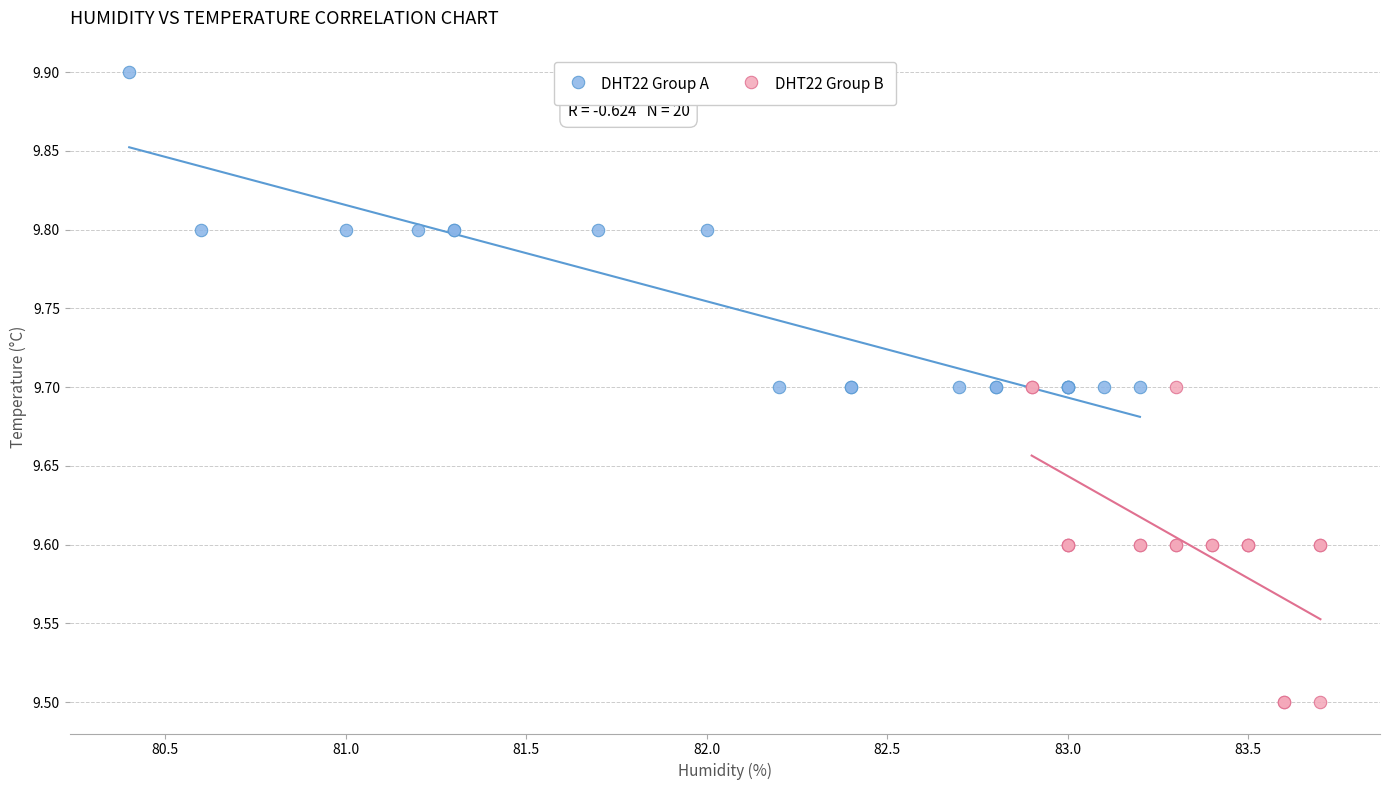

Which series reaches the minimum Y coordinate?

DHT22 Group B